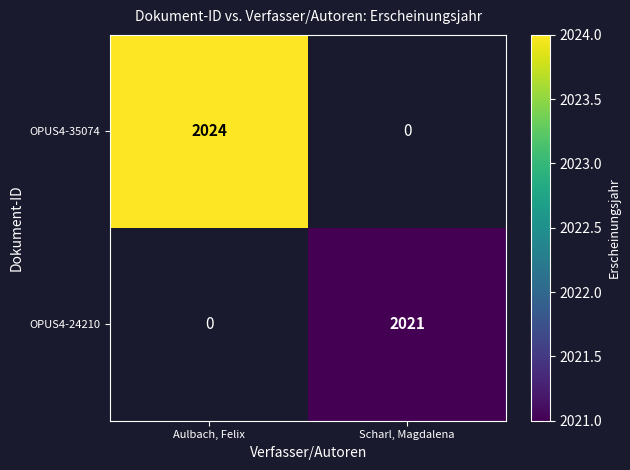

The OPUS4-35074 series shows 2024 at Aulbach, Felix. True or false?

True